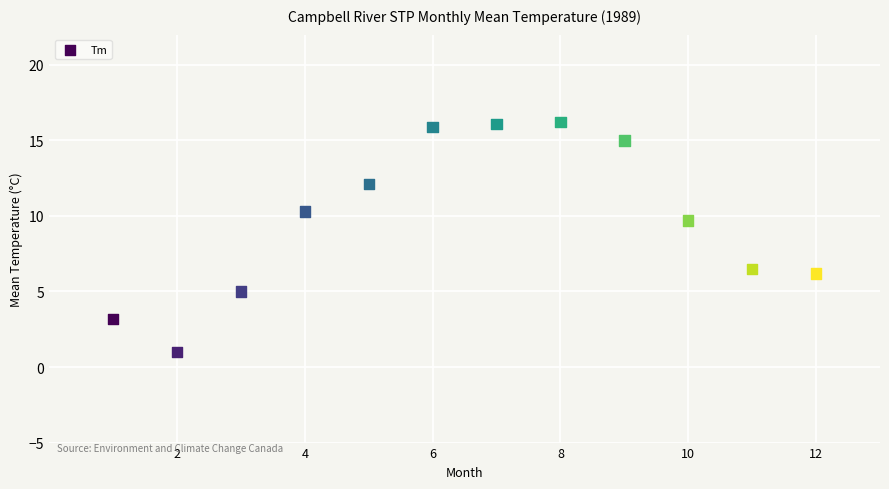

What is the average X value?

6.5